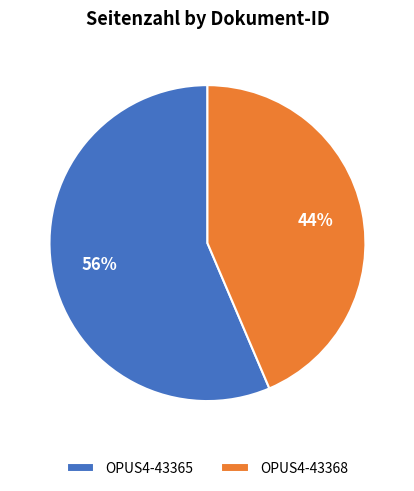

Approximately how many times larger is the value at OPUS4-43365 compared to OPUS4-43368?

1.3